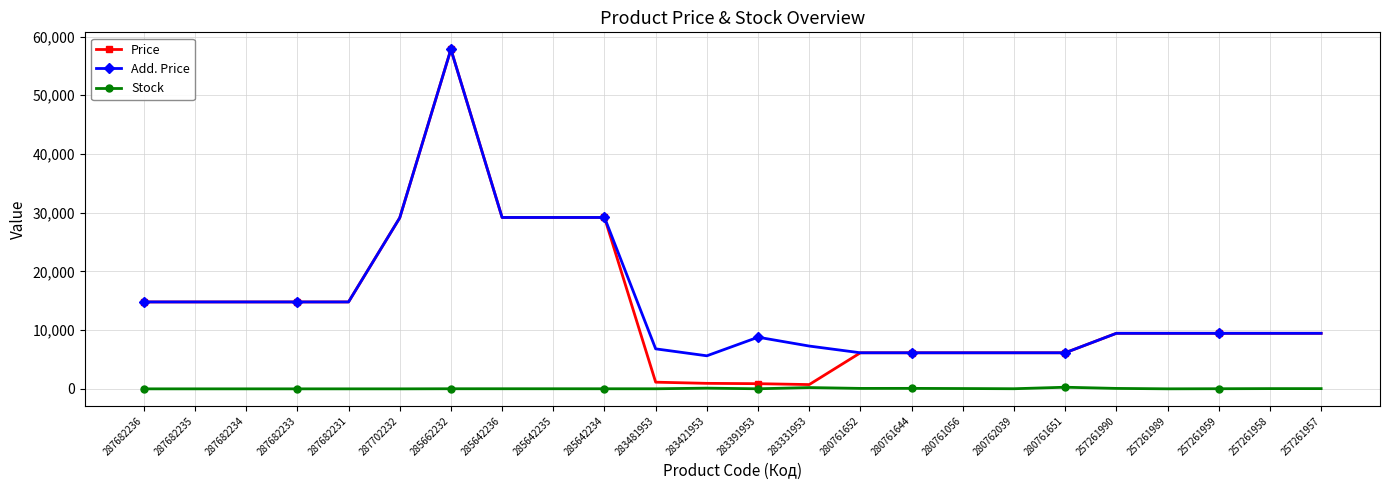

How many data points in Stock are less than 17?

12